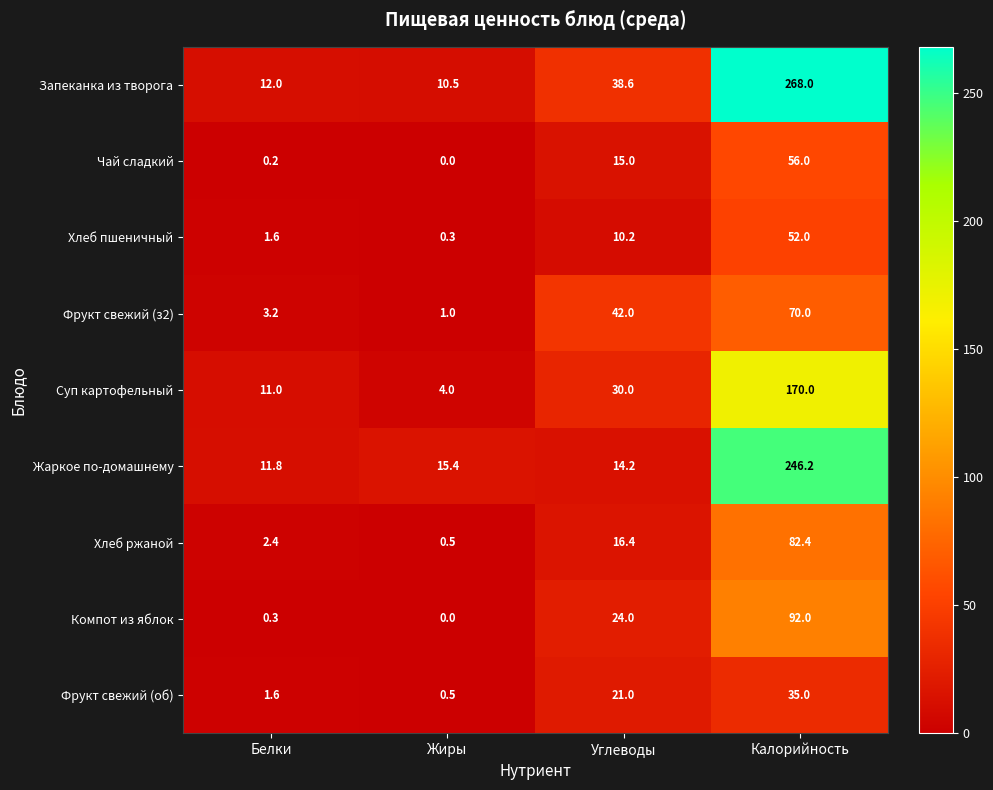

The value of Хлеб пшеничный at Углеводы is 2.6. True or false?

False